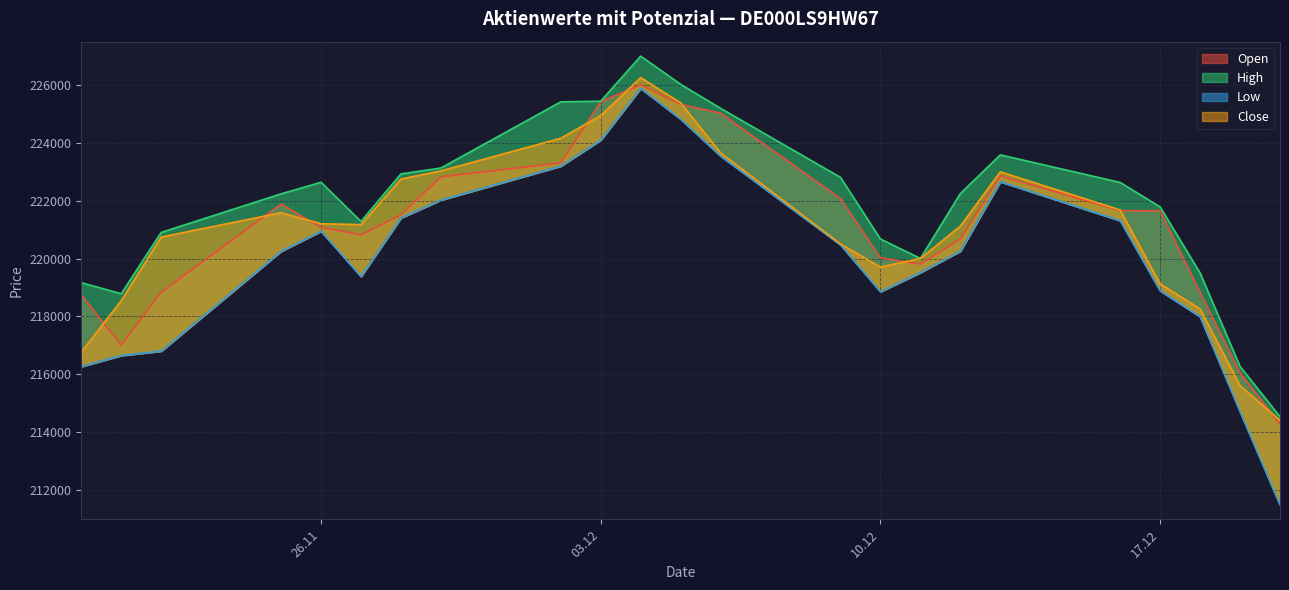

At which category is the sum across all series the highest?

04.12.2024